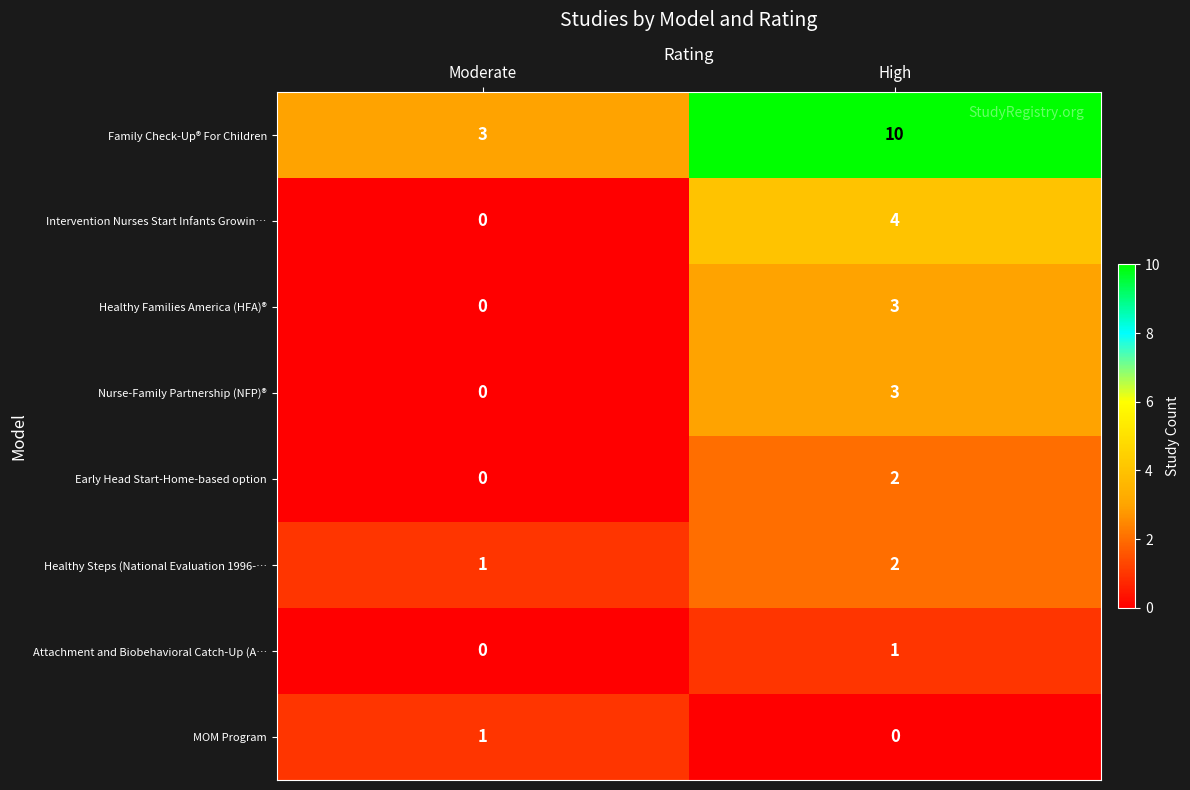

How many data points in Early Head Start-Home-based option are less than 2?

1